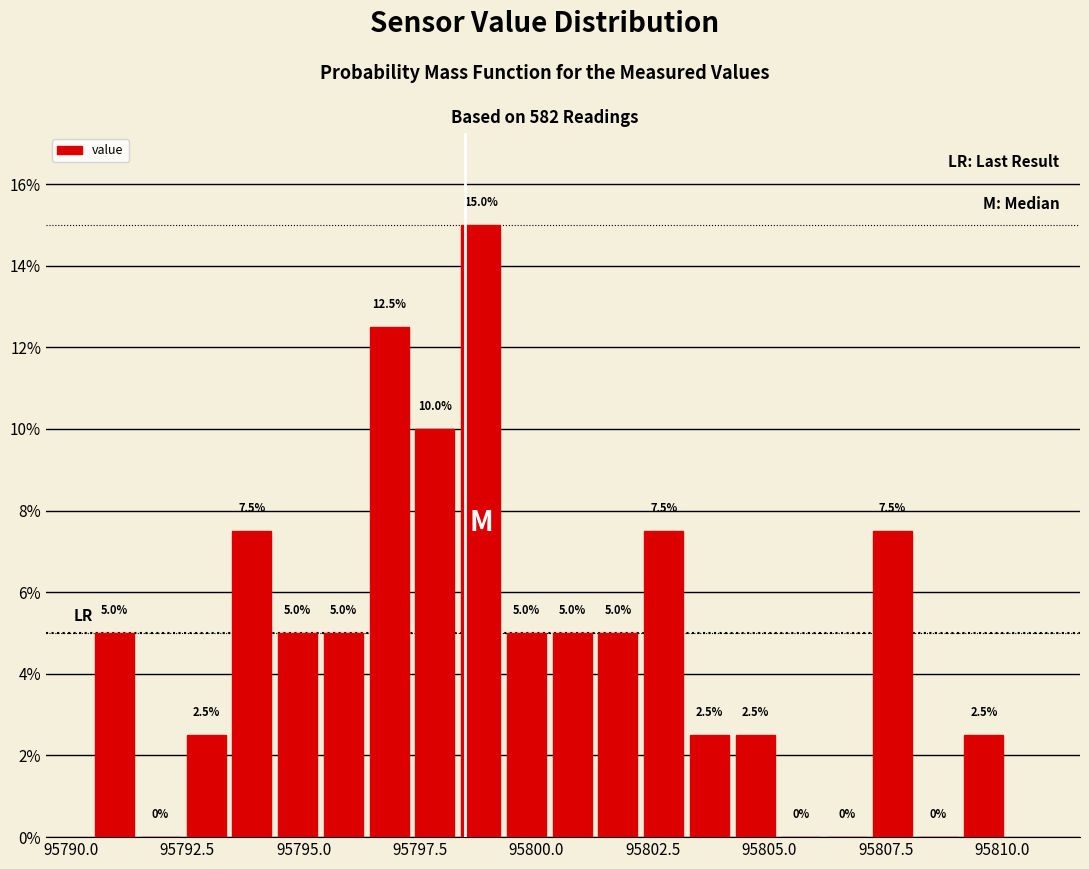

Around what value on the x-axis is the tallest bar? Give the approximate position of its centre, as read against the axis.

95799.0